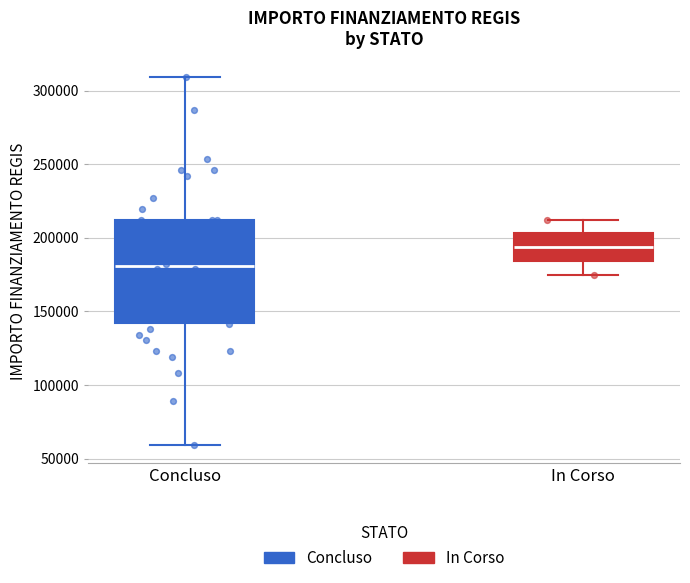

Comparing the boxes themselves (not the whiskers), which one is the tallest?

Concluso